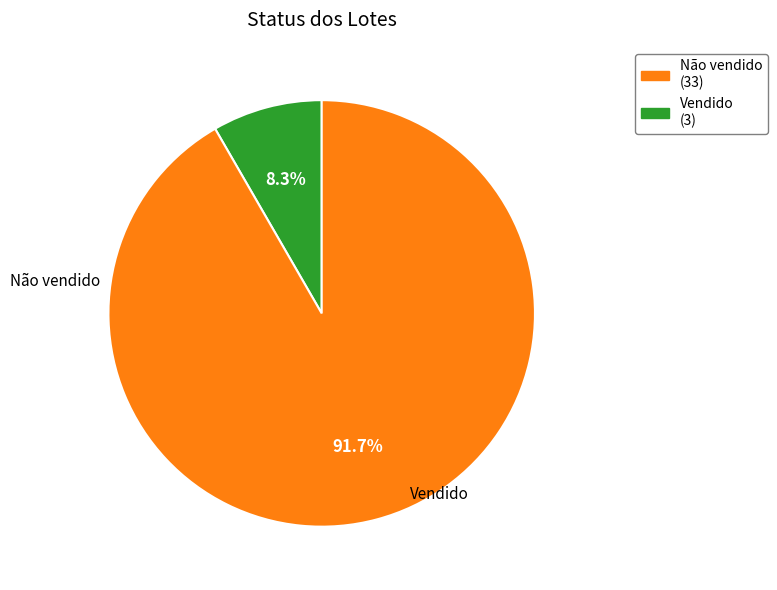

Is there a majority slice in this chart?

Yes